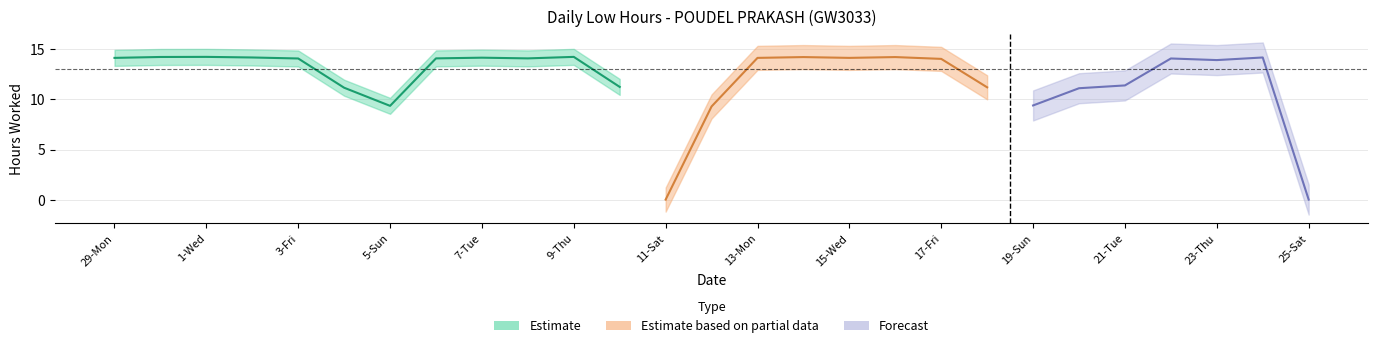

Rank the categories by value from lowest to highest.

11-Sat, 25-Sat, 12-Sun, 5-Sun, 19-Sun, 20-Mon, 4-Sat, 18-Sat, 10-Fri, 21-Tue, 23-Thu, 17-Fri, 3-Fri, 22-Wed, 6-Mon, 8-Wed, 29-Mon, 13-Mon, 15-Wed, 7-Tue, 2-Thu, 24-Fri, 14-Tue, 16-Thu, 30-Tue, 1-Wed, 9-Thu